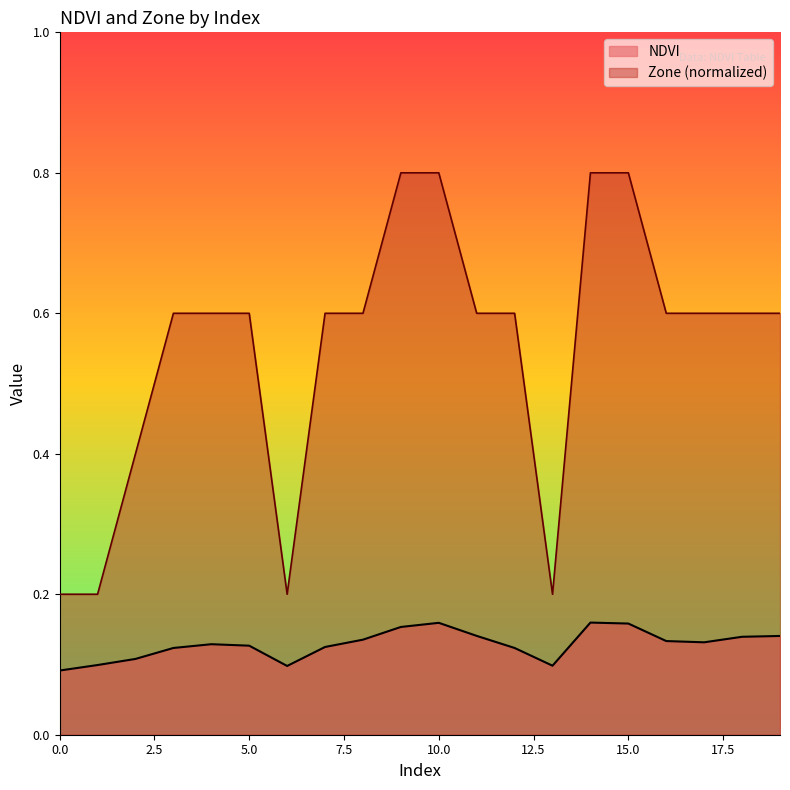

Which series changed the most between 0 and 3?

Zone